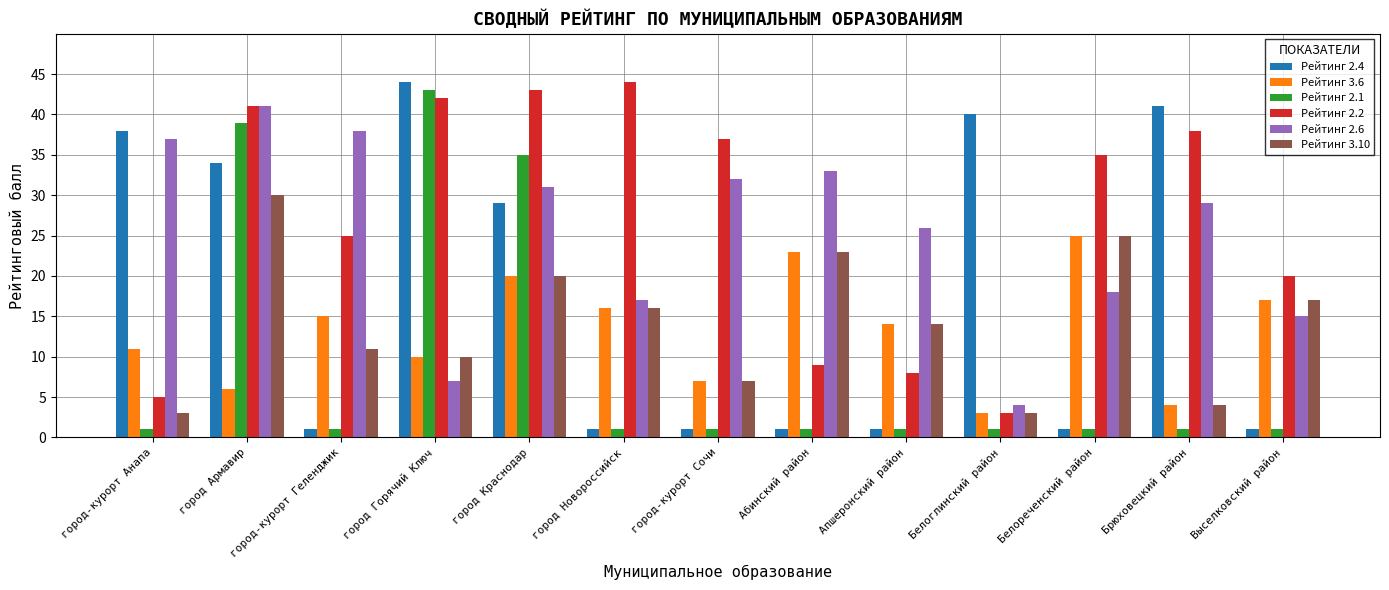

What are all the series names shown in the legend?

Рейтинг 2.4, Рейтинг 3.6, Рейтинг 2.1, Рейтинг 2.2, Рейтинг 2.6, Рейтинг 3.10